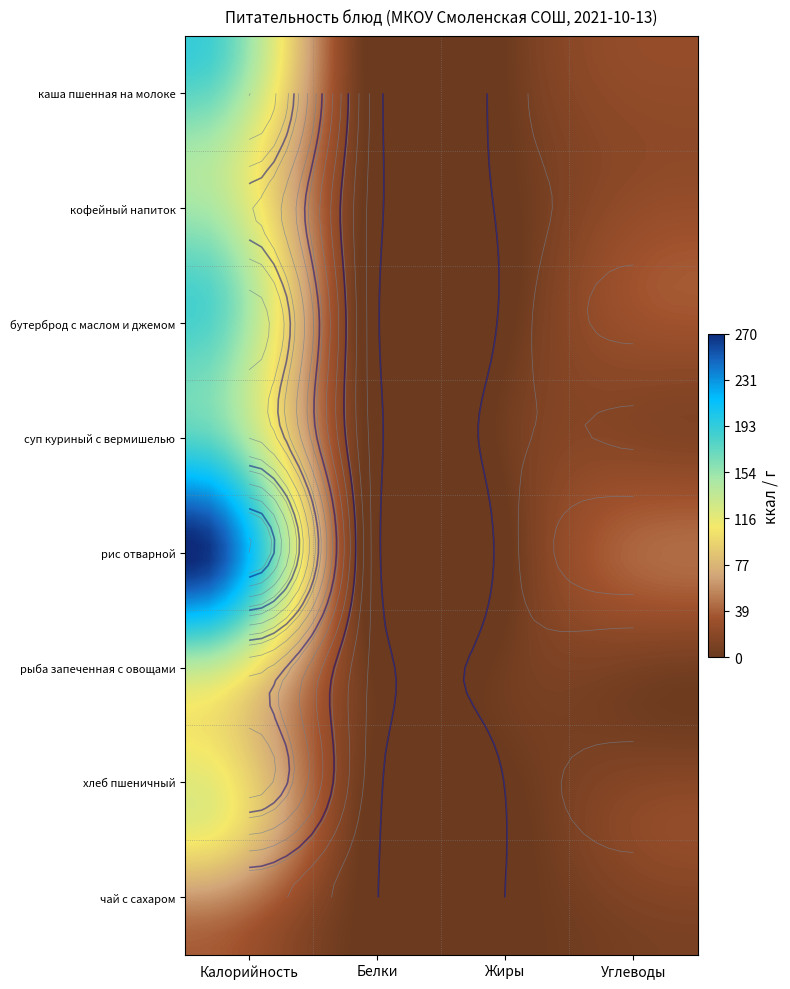

What is the minimum value for кофейный напиток?

4.0